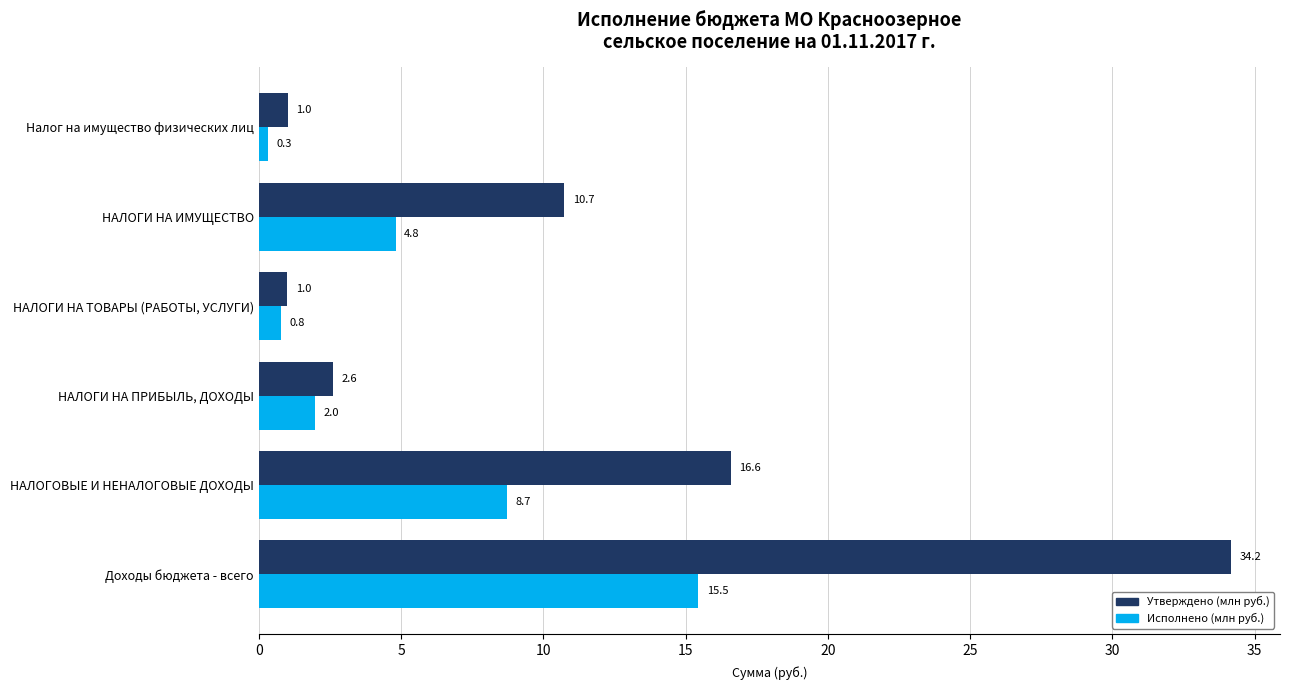

What is the minimum value shown in the chart?

0.3